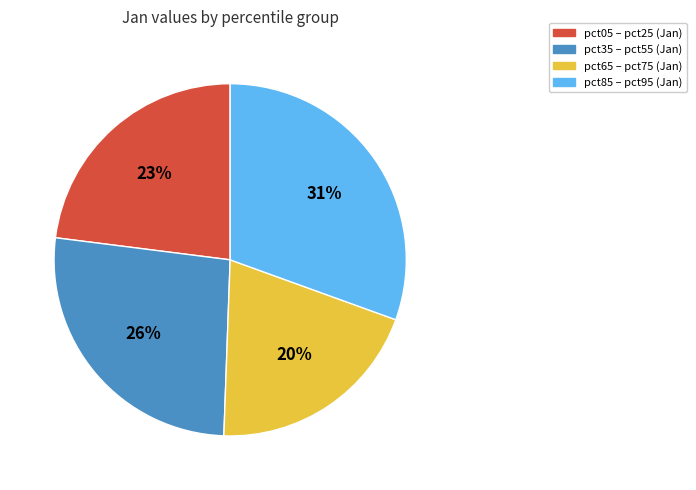

Is it true that pct85 – pct95 (Jan) is 31% of the pie?

True